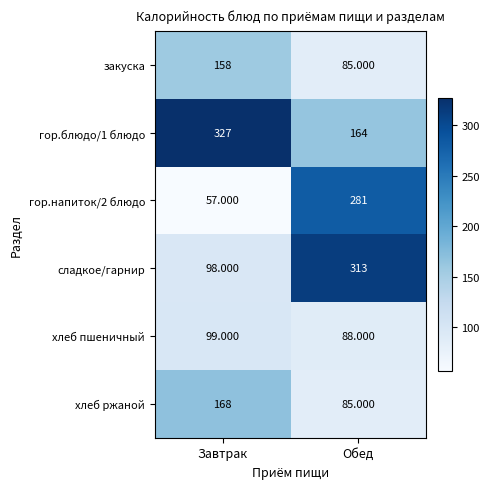

Which category has the highest value across all series?

Завтрак